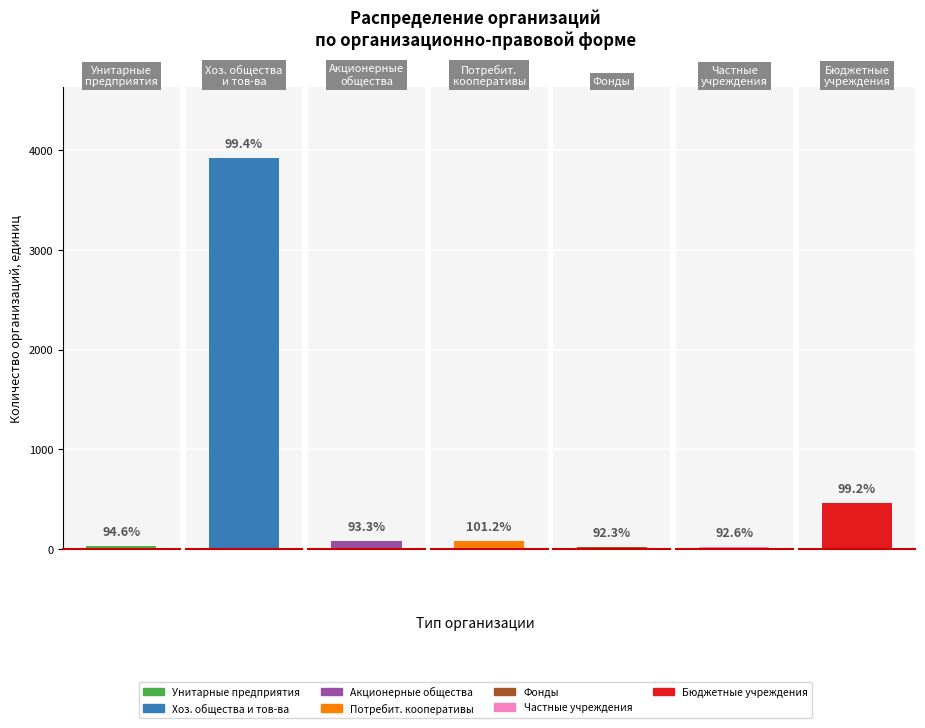

Reading left to right, list all the values displayed in this chart.

унитарные предприятия=35	хозяйственные общества и товарищества=3923	в том числе акционерные общества=84	потребительские кооперативы=85	фонды=24	частные учреждения=25	бюджетные учреждения=467